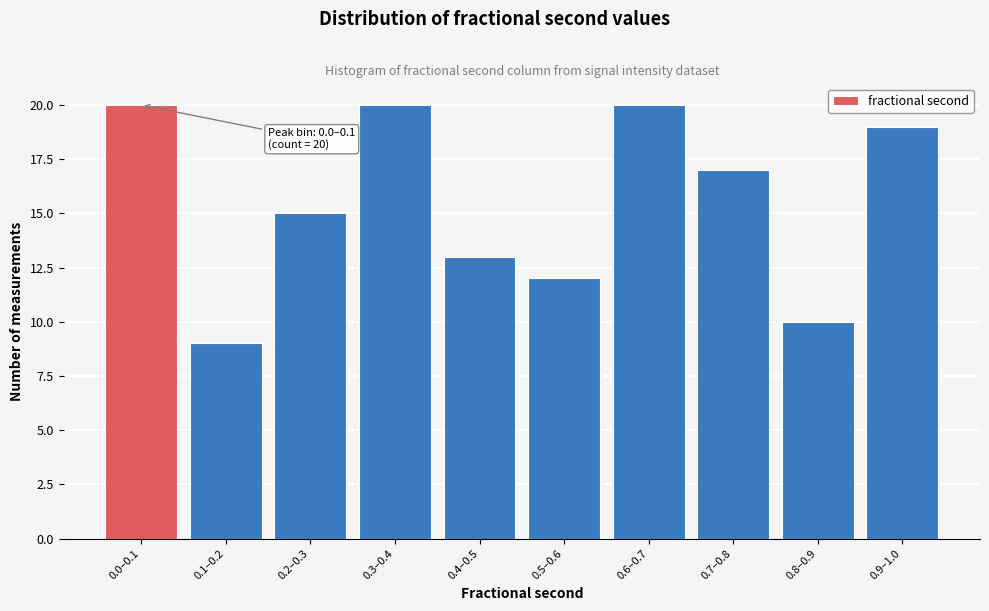

Reading left to right, extract all data points from this chart.

20	9	15	20	13	12	20	17	10	19